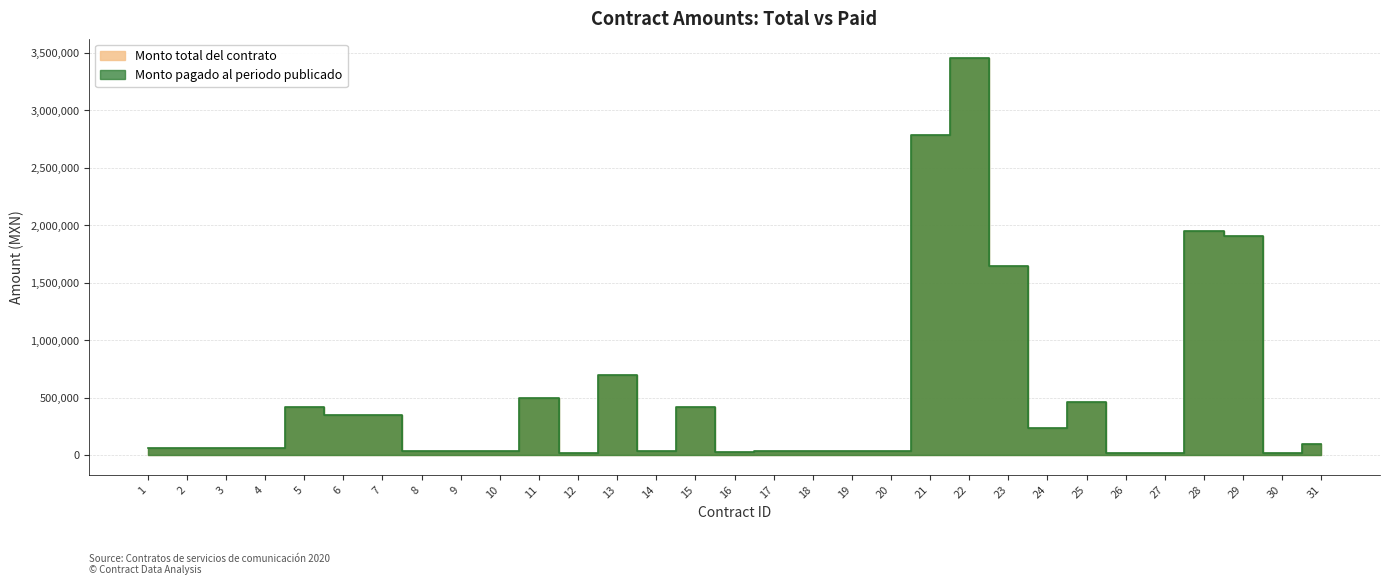

How many values are below 58000?

13